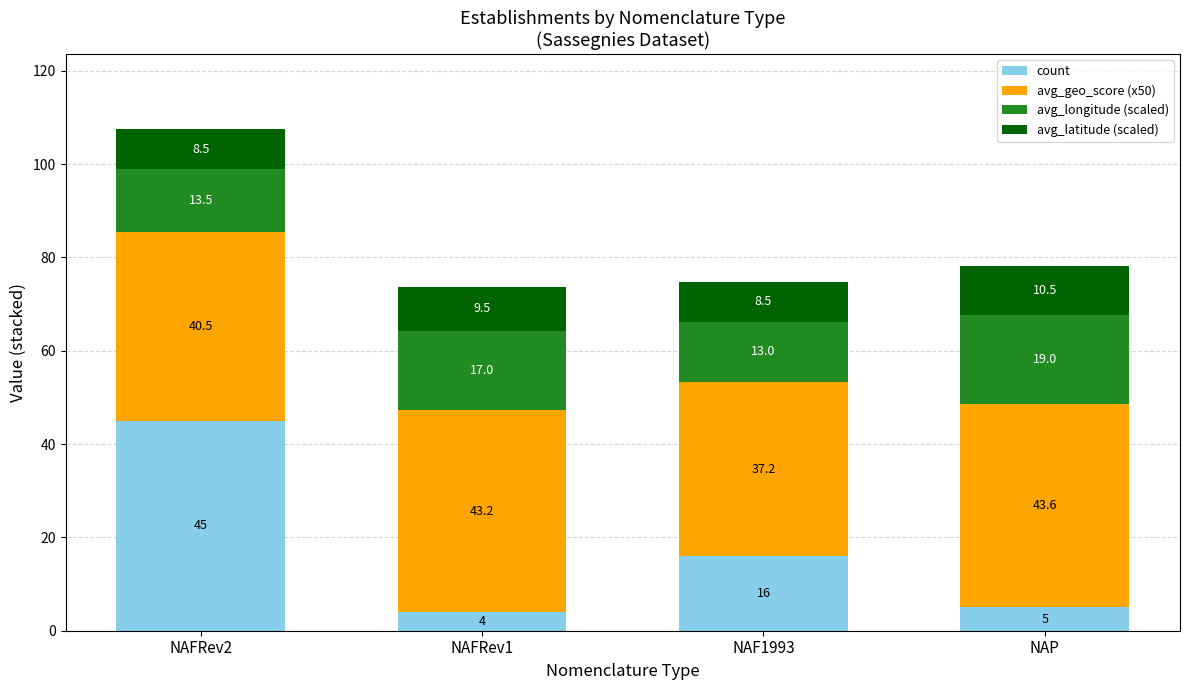

Reading left to right, list the values for the count series.

45.0	4.0	16.0	5.0